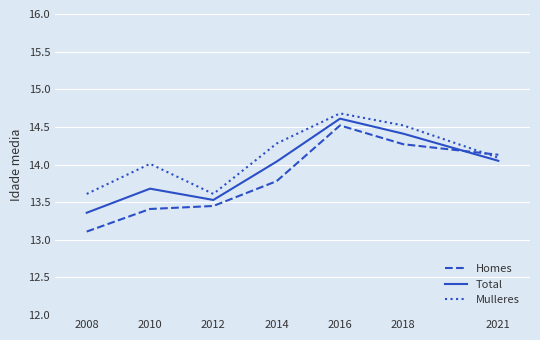

Count the number of categories in the chart.

7